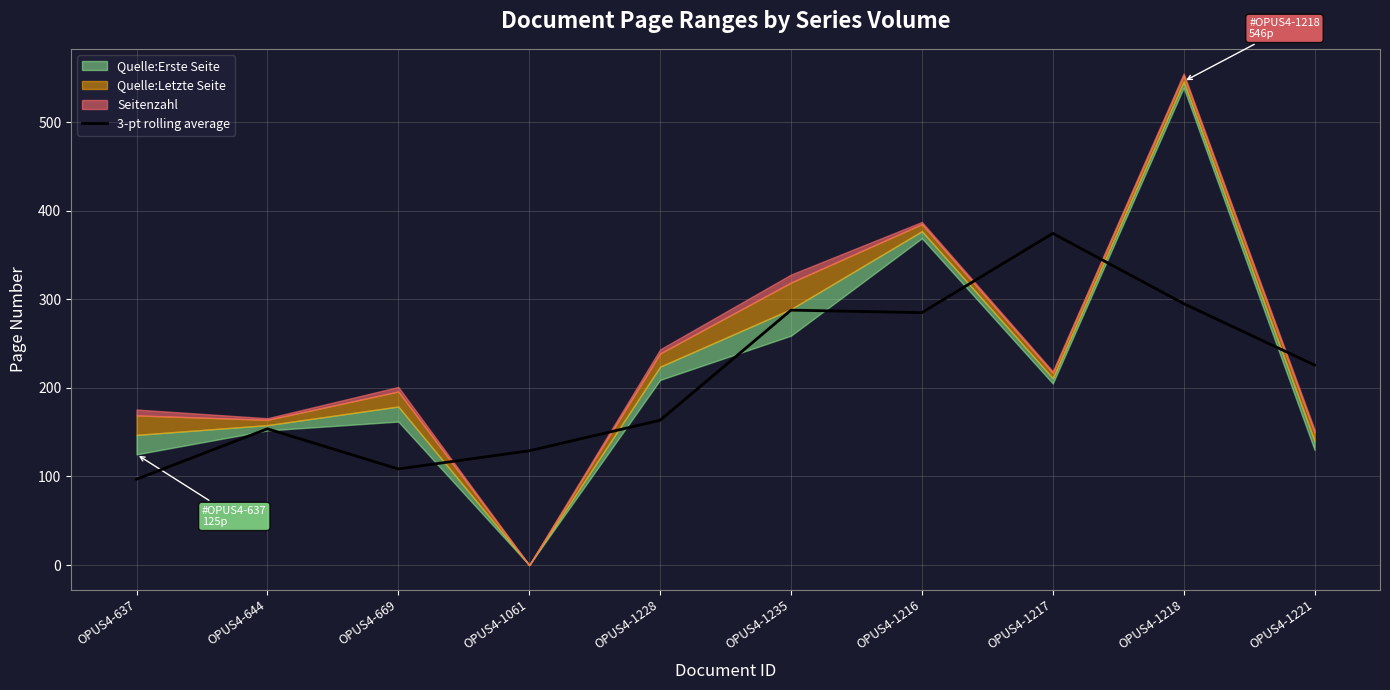

The value at OPUS4-644 is 153.8. True or false?

True